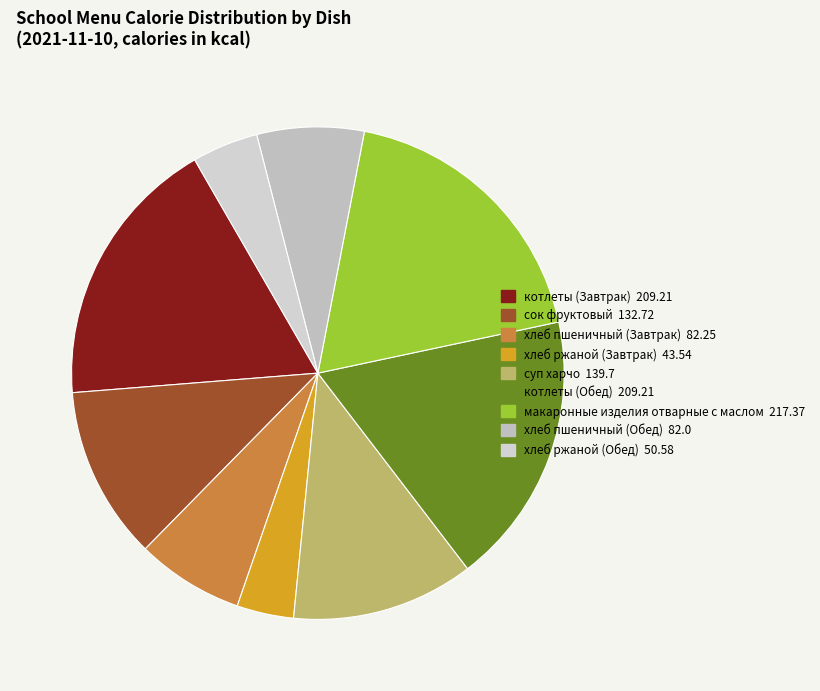

Which category has the biggest portion of the pie?

макаронные изделия отварные с маслом